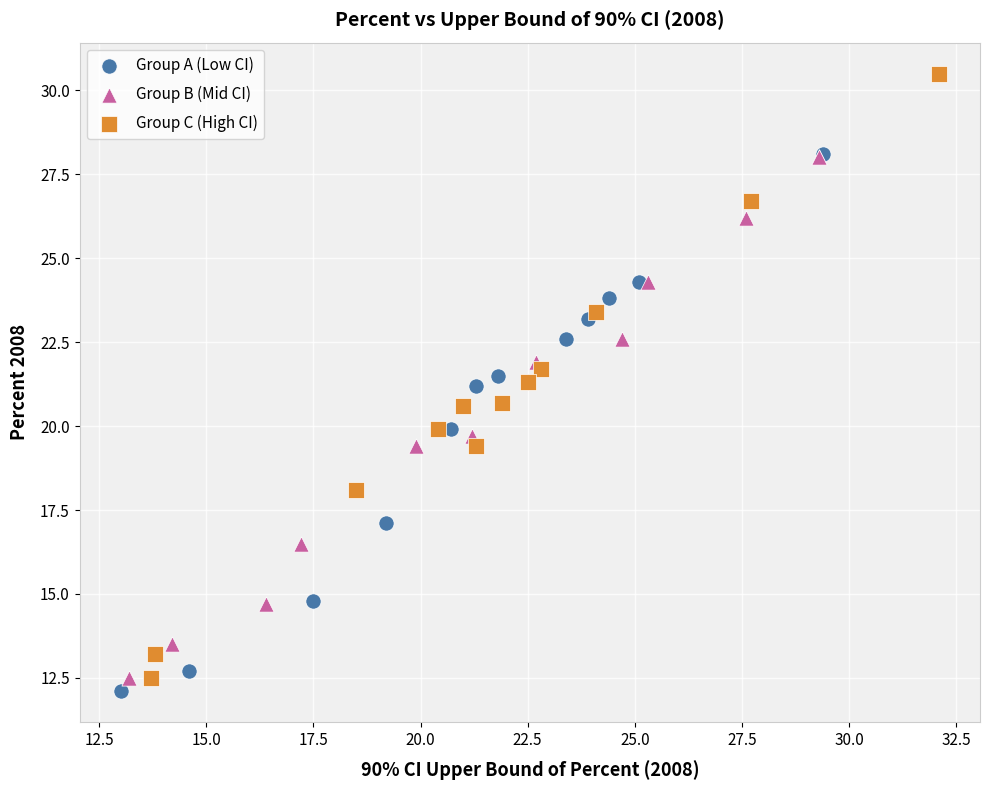

Which series has the widest spread of Y values?

Group C (High CI)